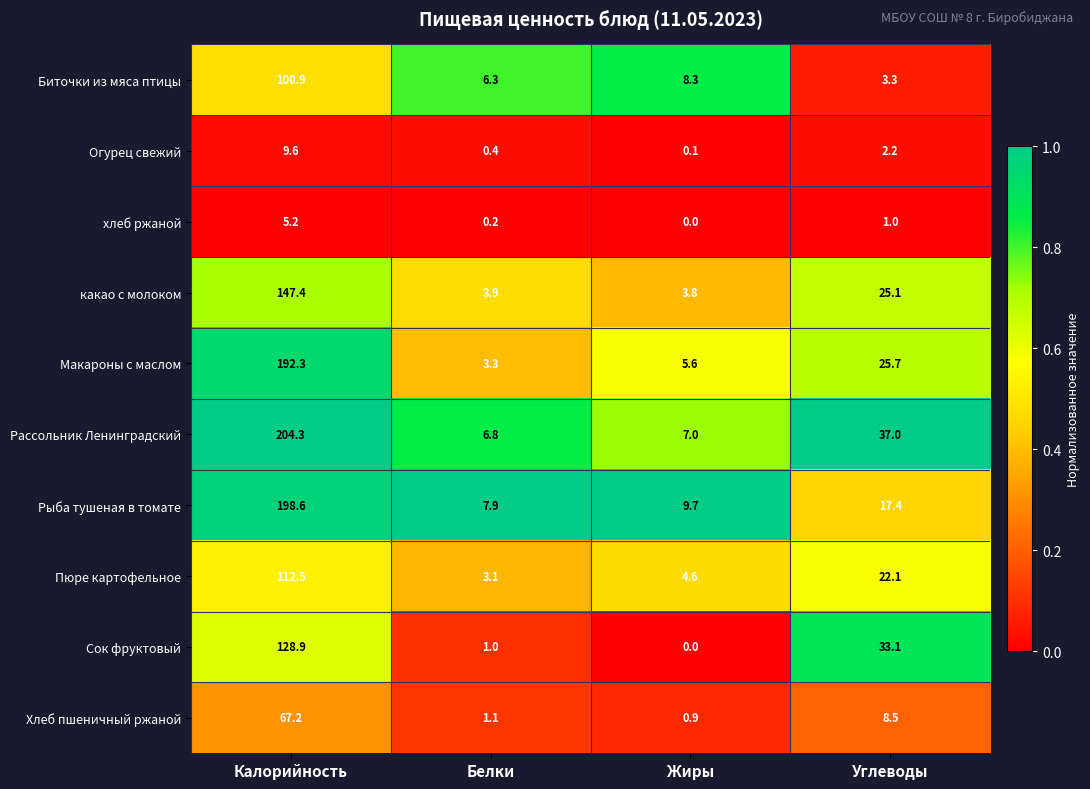

Which label corresponds to the smallest value in the chart?

Жиры